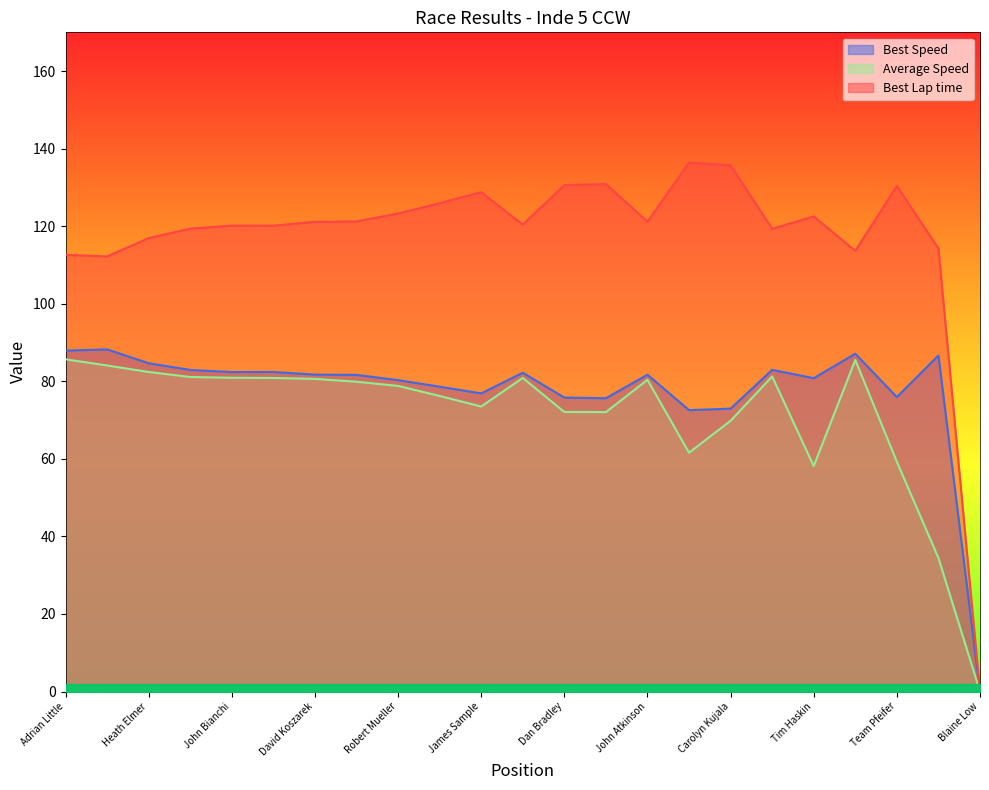

Which series has the largest total across all categories?

Best Lap time